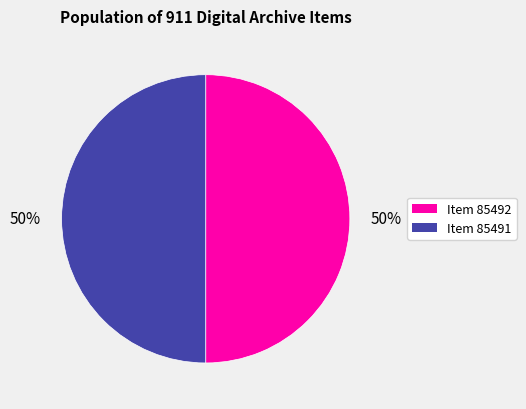

Is it true that Item 85491 is 50% of the pie?

True